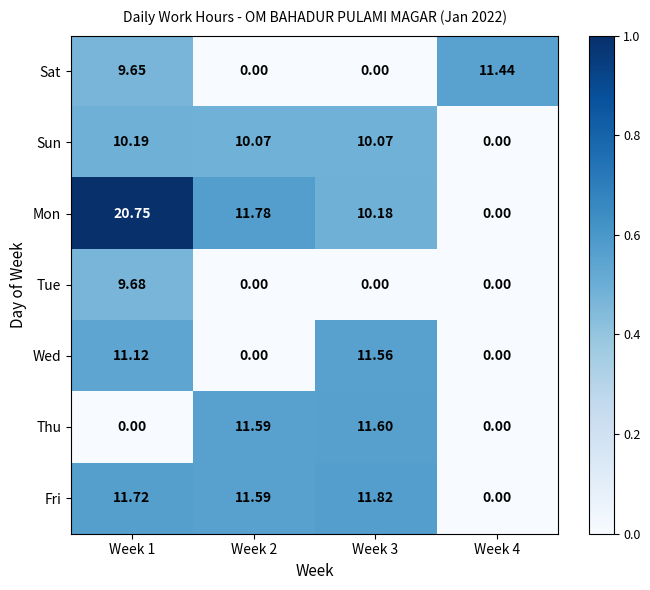

Which series has the largest range (max minus min)?

Mon